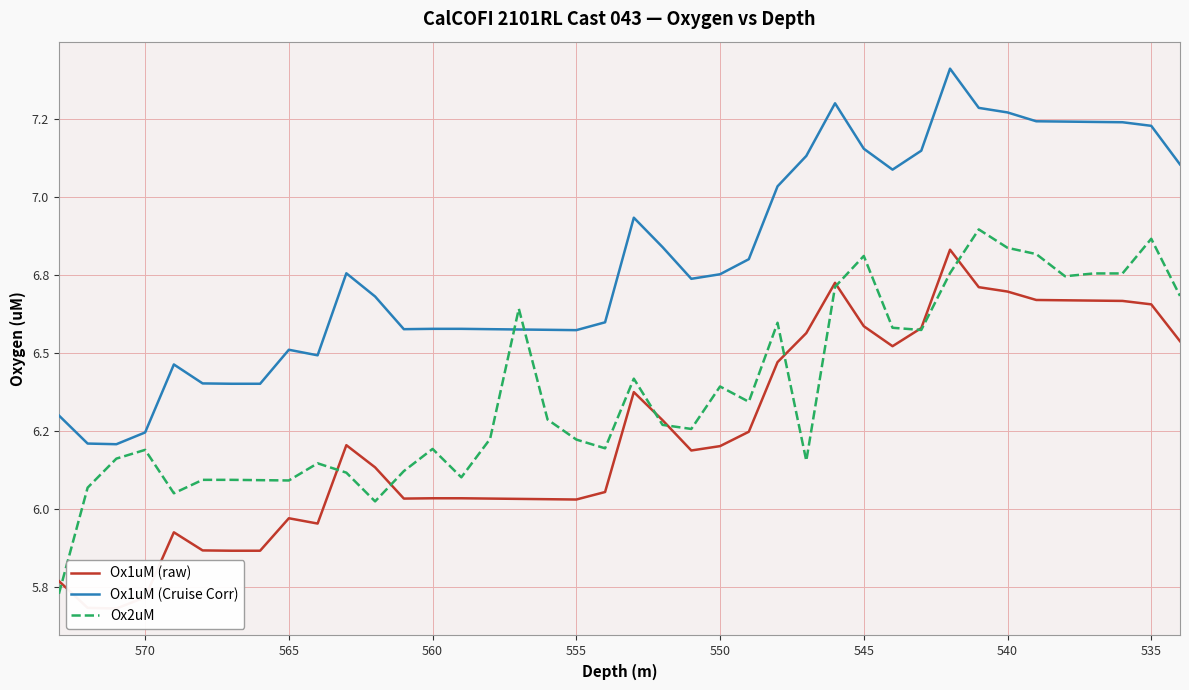

True or false: Ox2uM has more than 2 points higher than both neighbors.

True